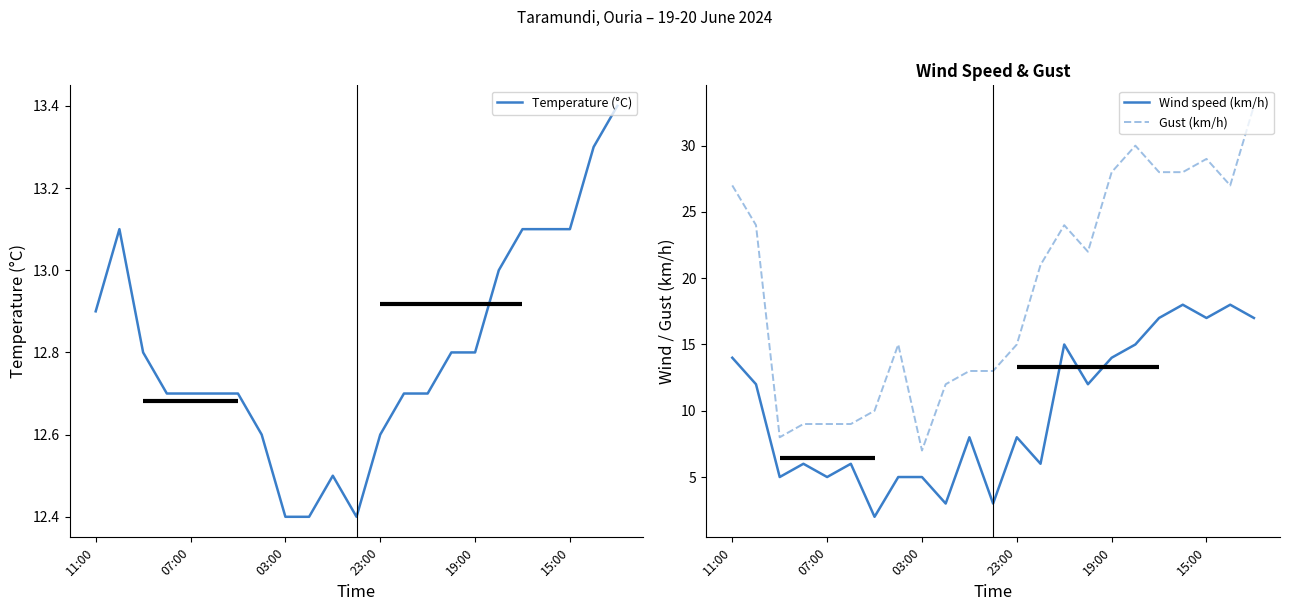

Reading right to left, transcribe all the data shown in this chart.

Temperature (°C): 13.4	13.3	13.1	13.1	13.1	13.0	12.8	12.8	12.7	12.7	12.6	12.4	12.5	12.4	12.4	12.6	12.7	12.7	12.7	12.7	12.8	13.1	12.9
Wind speed (km/h): 17.0	18.0	17.0	18.0	17.0	15.0	14.0	12.0	15.0	6.0	8.0	3.0	8.0	3.0	5.0	5.0	2.0	6.0	5.0	6.0	5.0	12.0	14.0
Gust (km/h): 33.0	27.0	29.0	28.0	28.0	30.0	28.0	22.0	24.0	21.0	15.0	13.0	13.0	12.0	7.0	15.0	10.0	9.0	9.0	9.0	8.0	24.0	27.0